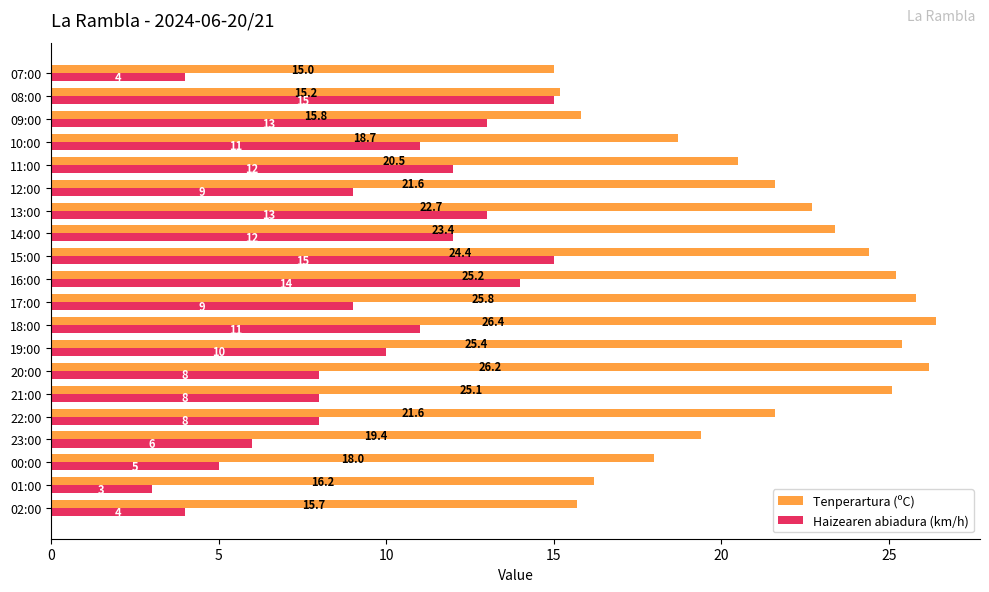

True or false: Tenperartura (ºC) has a value of 36.4 at 13:00.

False